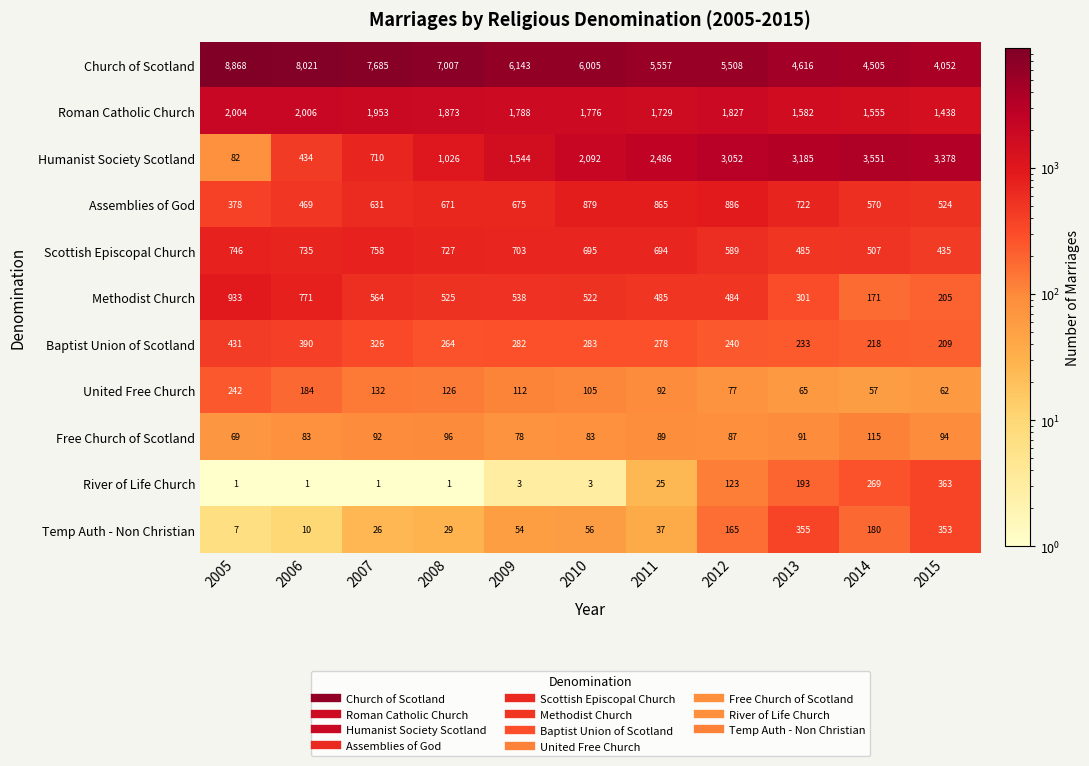

How many data points does each series have?

11